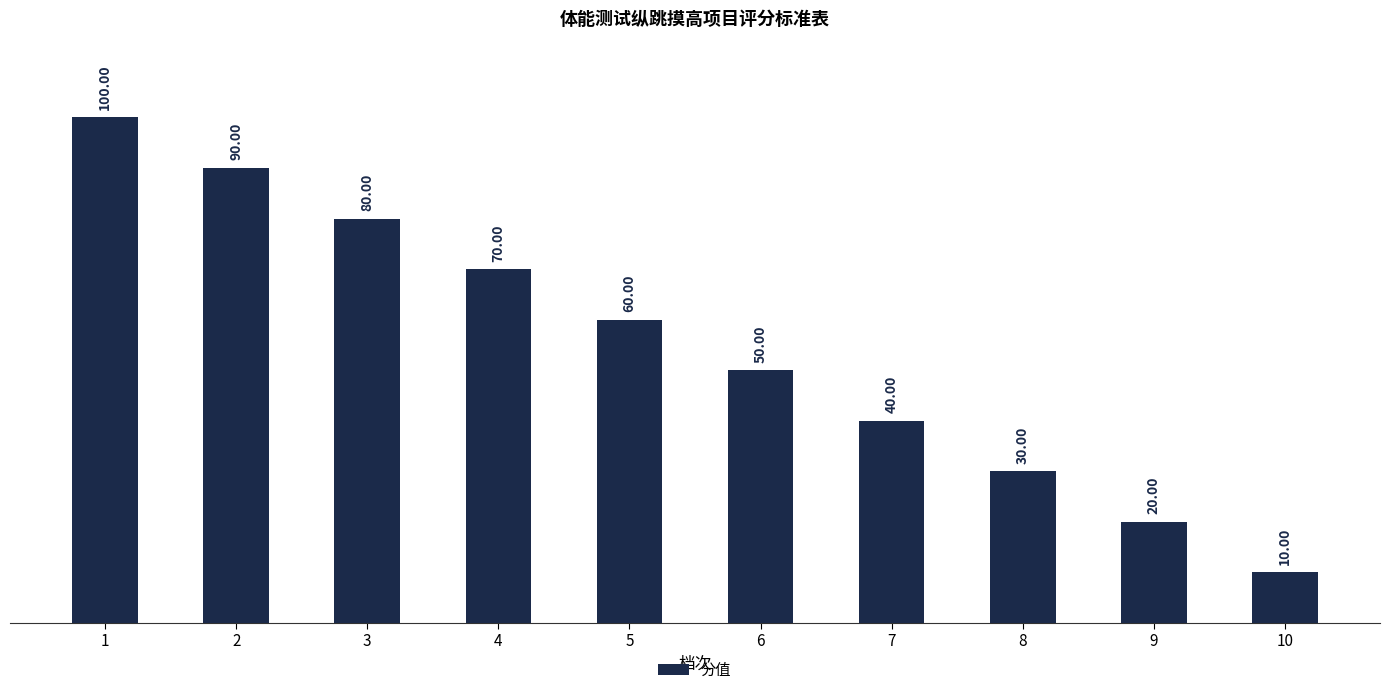

Reading right to left, transcribe all the data shown in this chart.

10	20	30	40	50	60	70	80	90	100